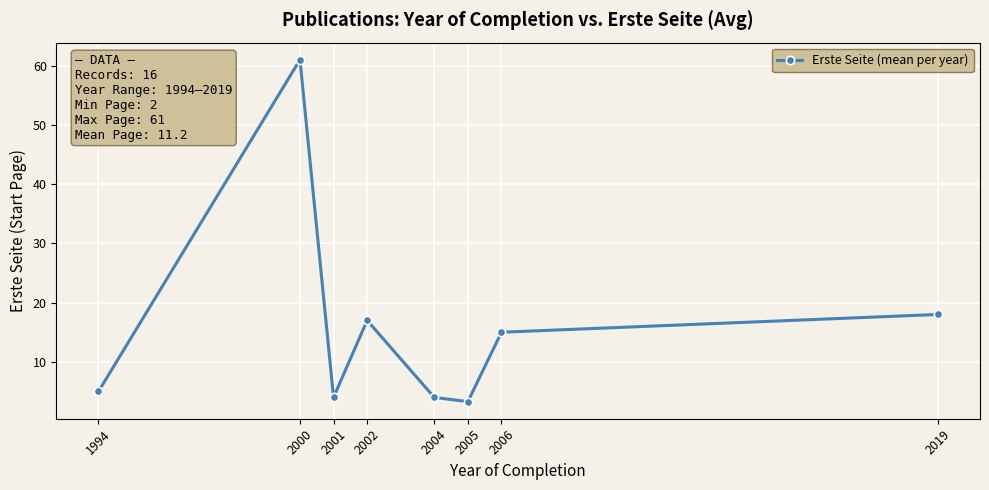

What is the sum of the values at 1994 and 2004?

9.0